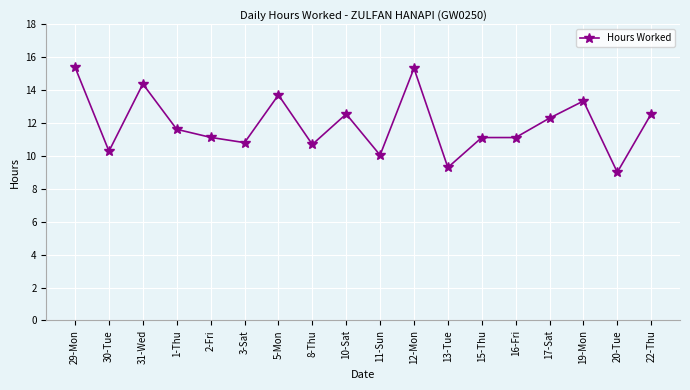

What is the change in value from 30-Tue to 16-Fri?

+0.8